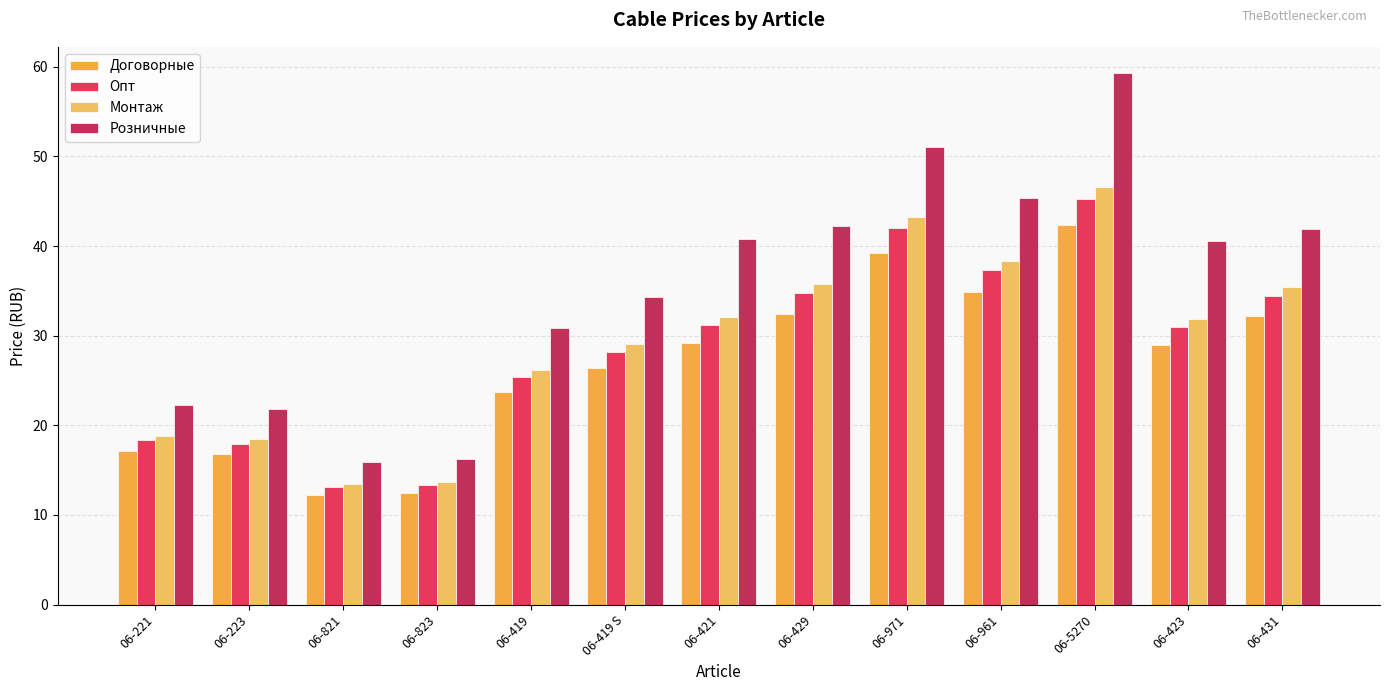

True or false: Розничные has a value of 15.8 at 06-971.

False